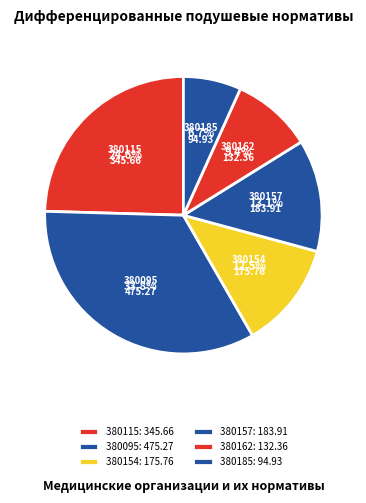

Count the number of slices in the pie.

6